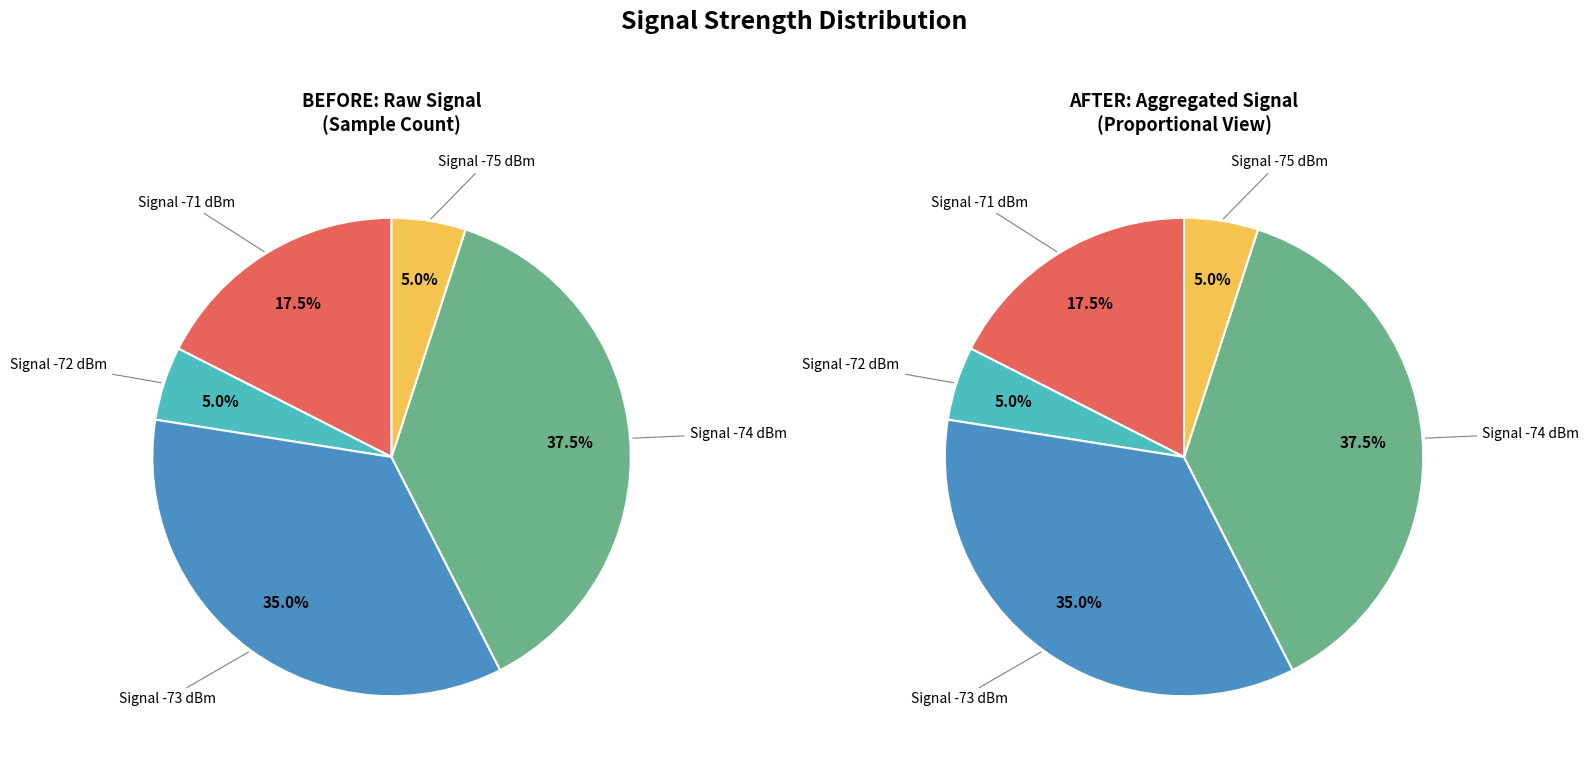

Is it true that 18 is 13% of the pie?

False